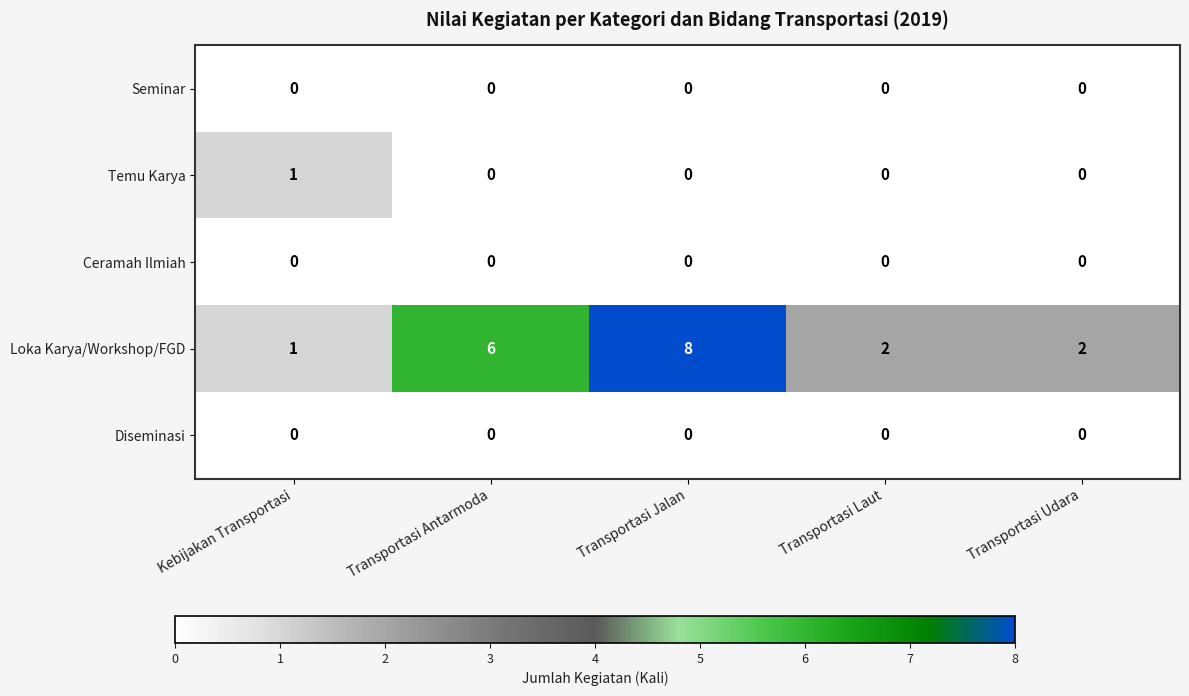

Which series has the largest total across all categories?

Loka Karya/Workshop/FGD